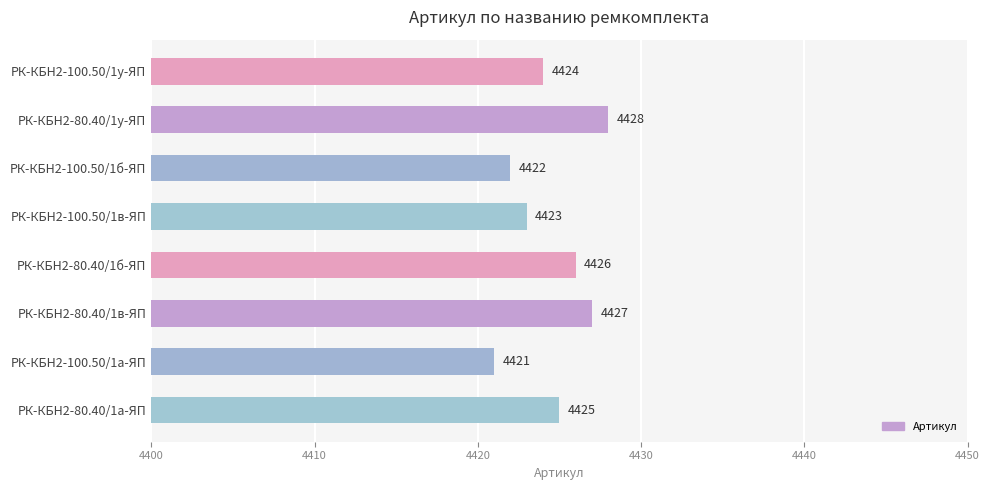

How many values are between 4423 and 4427?

5